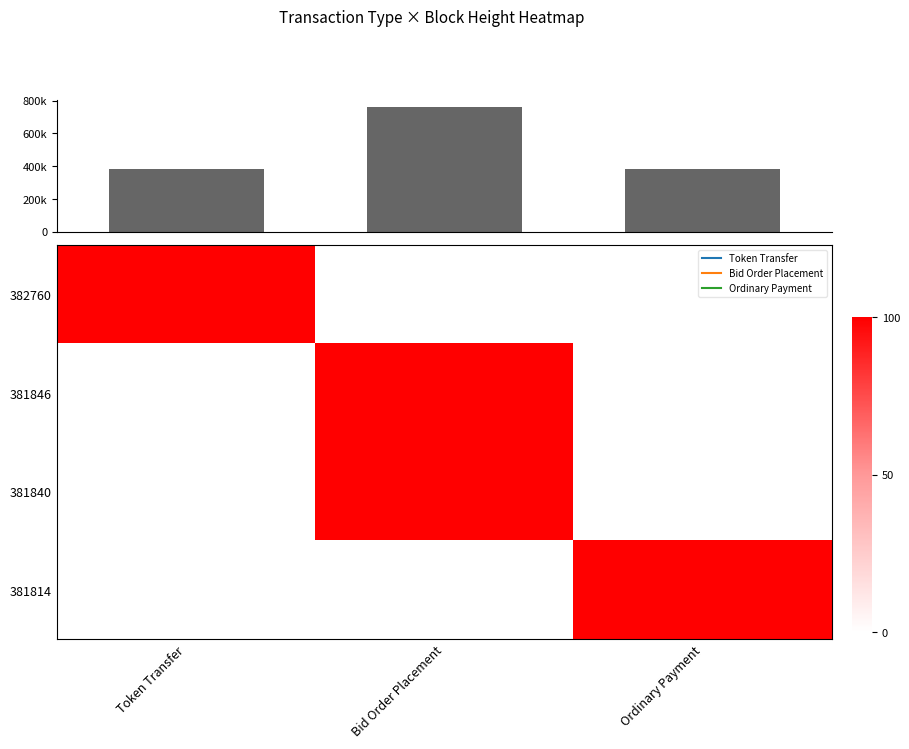

Is it true that 381846 equals 0.0 at Ordinary Payment?

True